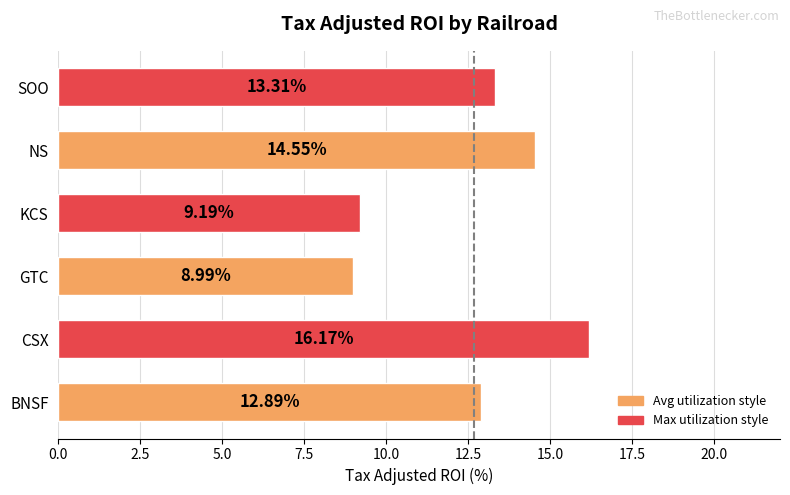

What is the difference between the maximum and minimum values?

7.2